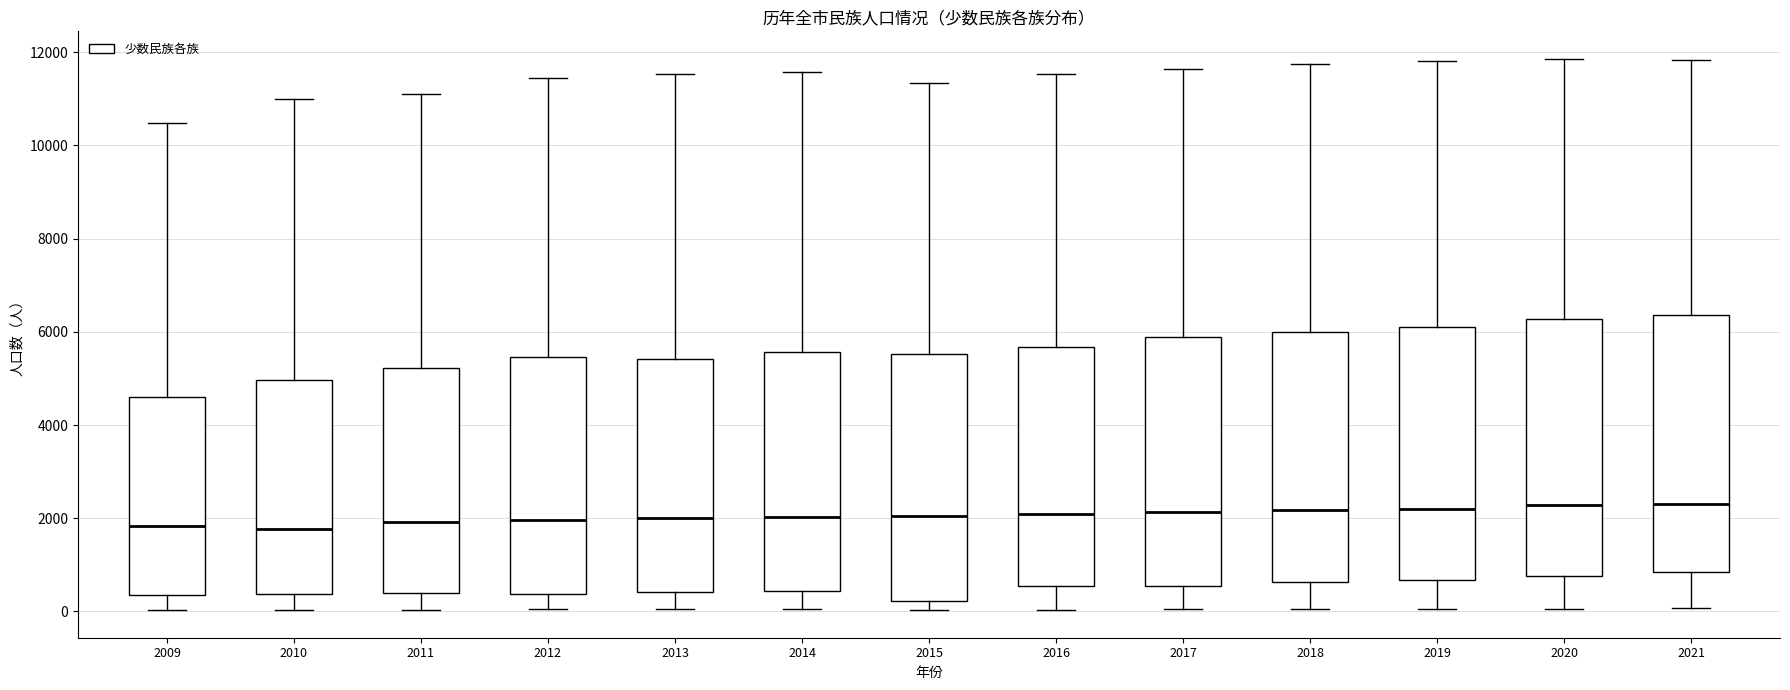

Reading left to right, transcribe this box plot: for each box, give where its median line is, the range the box spans, and where its two whiskers end, as read against the y-axis. The values are not printed on the chart, so give them approximately, as read against the axis.

2009: median 1800, box 400 to 4600, whiskers 0 to 10400
2010: median 1800, box 400 to 5000, whiskers 0 to 11000
2011: median 2000, box 400 to 5200, whiskers 0 to 11200
2012: median 2000, box 400 to 5400, whiskers 0 to 11400
2013: median 2000, box 400 to 5400, whiskers 0 to 11600
2014: median 2000, box 400 to 5600, whiskers 0 to 11600
2015: median 2000, box 200 to 5600, whiskers 0 to 11400
2016: median 2000, box 600 to 5600, whiskers 0 to 11600
2017: median 2200, box 600 to 5800, whiskers 0 to 11600
2018: median 2200, box 600 to 6000, whiskers 0 to 11800
2019: median 2200, box 600 to 6000, whiskers 0 to 11800
2020: median 2200, box 800 to 6200, whiskers 0 to 11800
2021: median 2400, box 800 to 6400, whiskers 0 to 11800